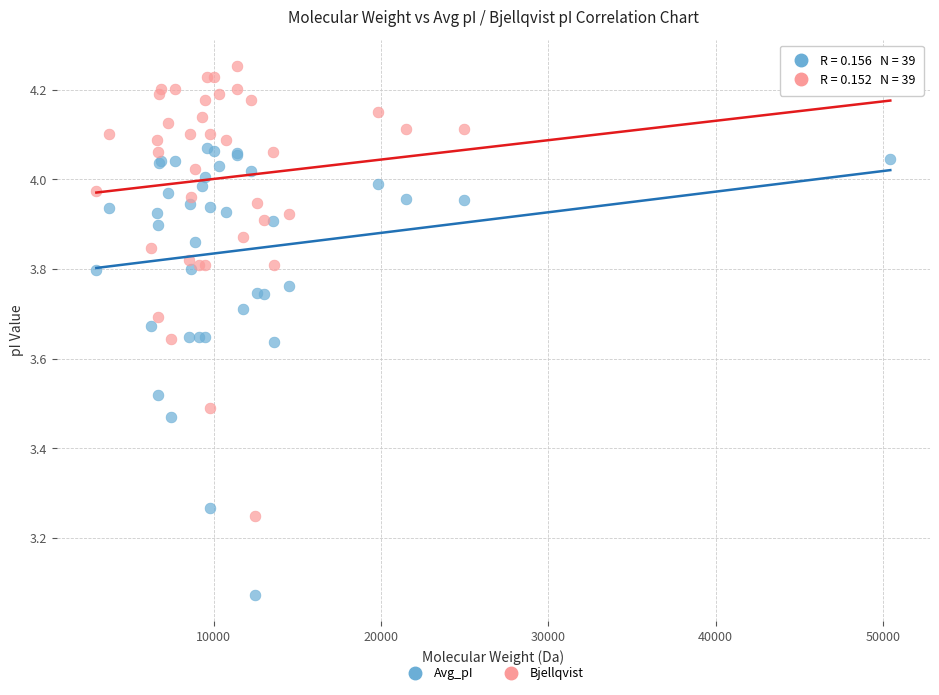

What are all the series names shown in the legend?

Avg_pI, Bjellqvist